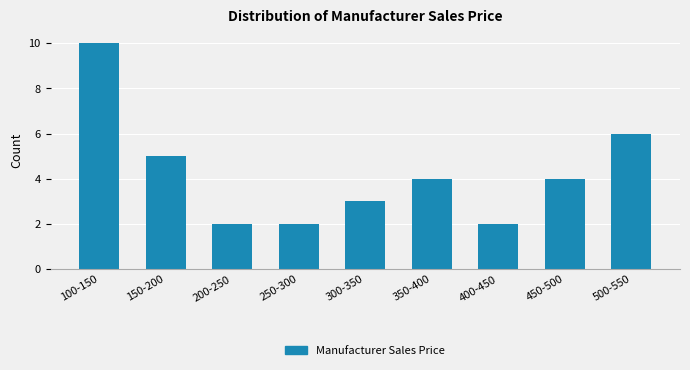

Reading left to right, list all the values displayed in this chart.

10	5	2	2	3	4	2	4	6